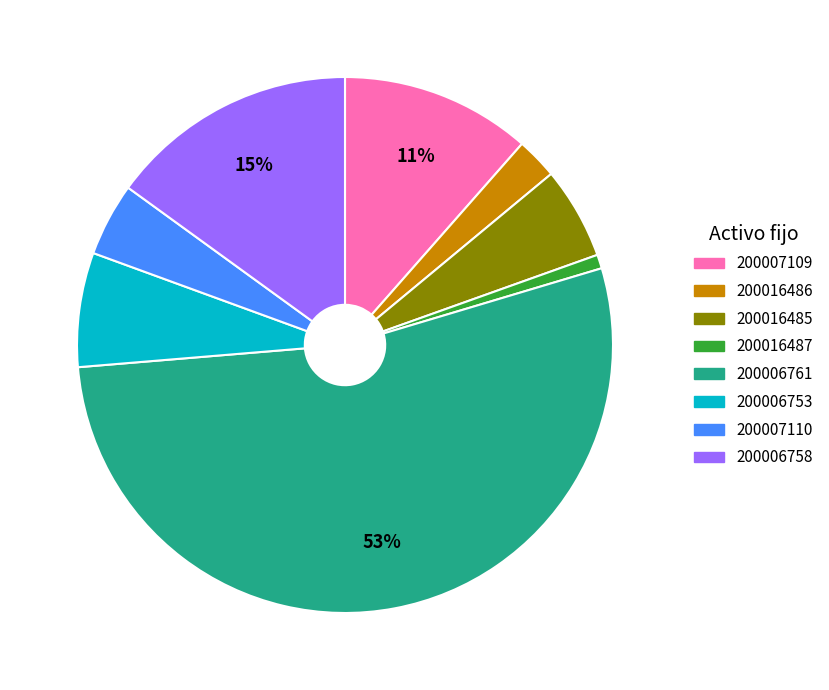

To the nearest percent, what is the average slice percentage?

12%